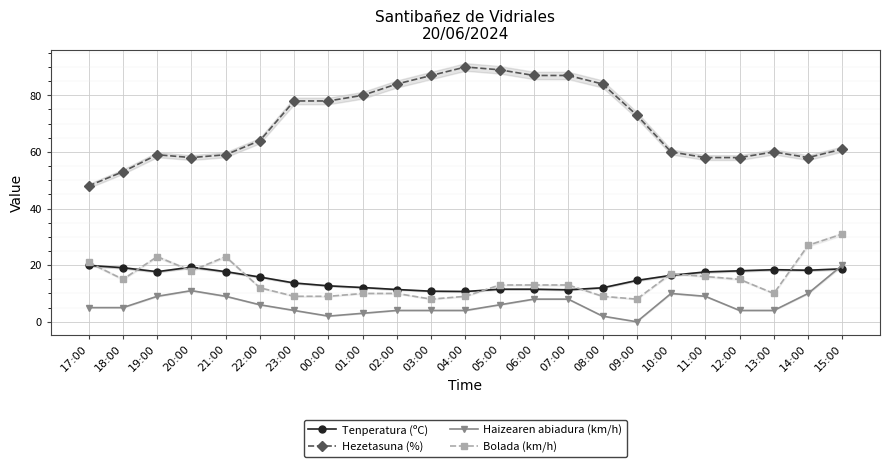

Is it true that Tenperatura (ºC) equals 8.0 at 05:00?

False